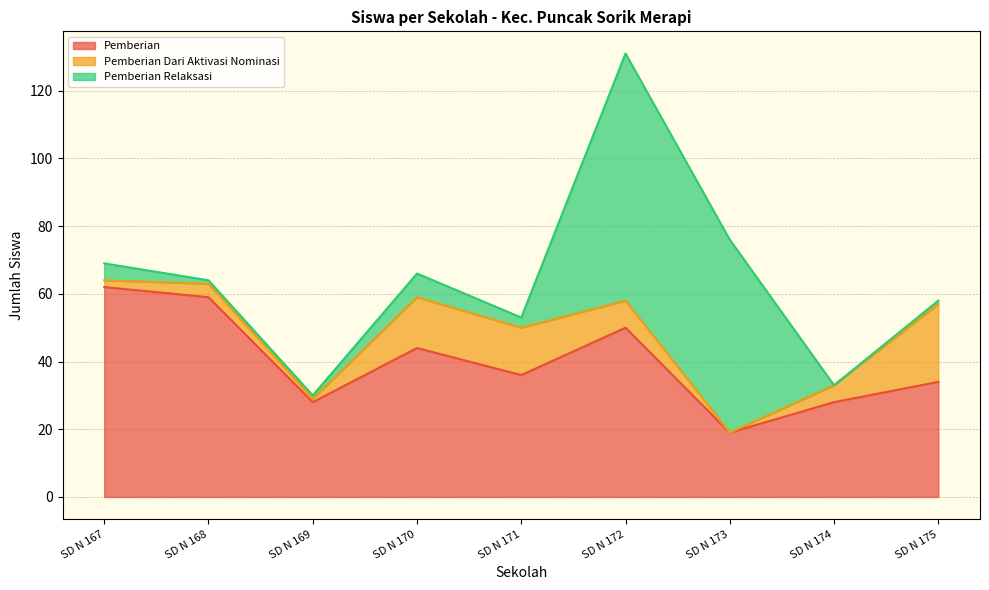

True or false: Pemberian Dari Aktivasi Nominasi and Pemberian cross at least once.

False